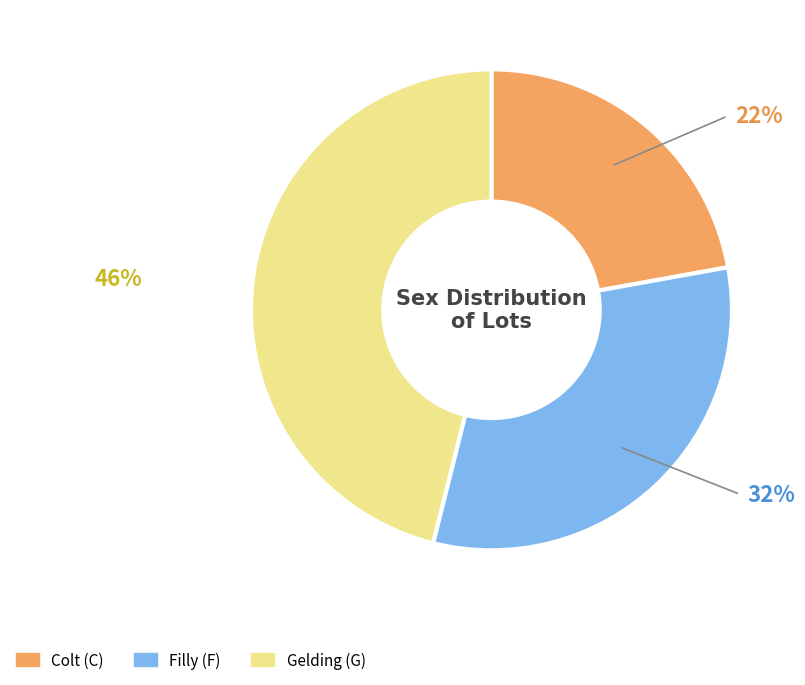

Which slice is the largest?

Gelding (G)